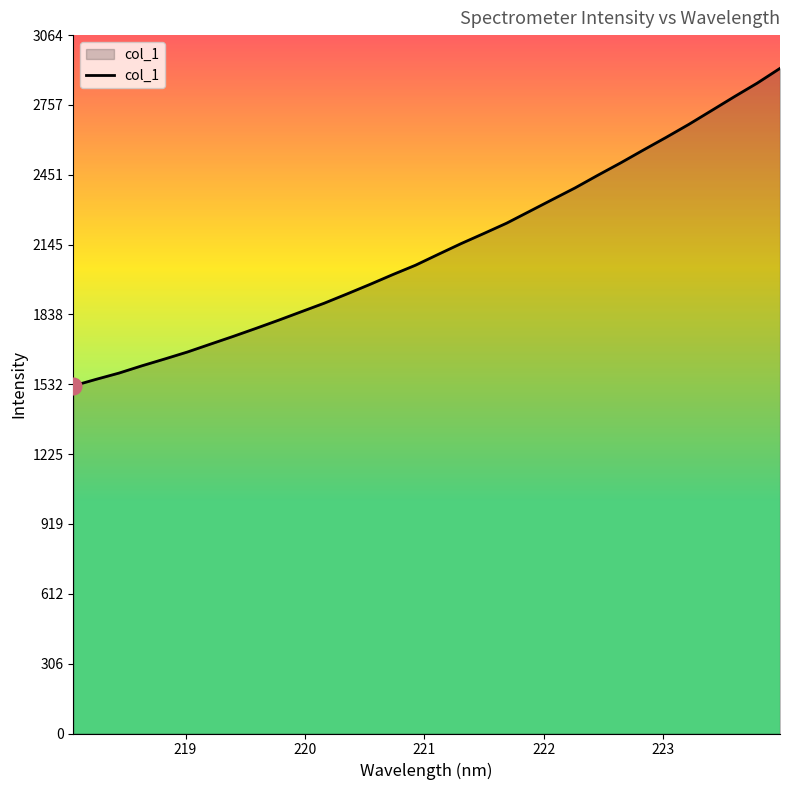

Does the chart have visible grid lines?

No